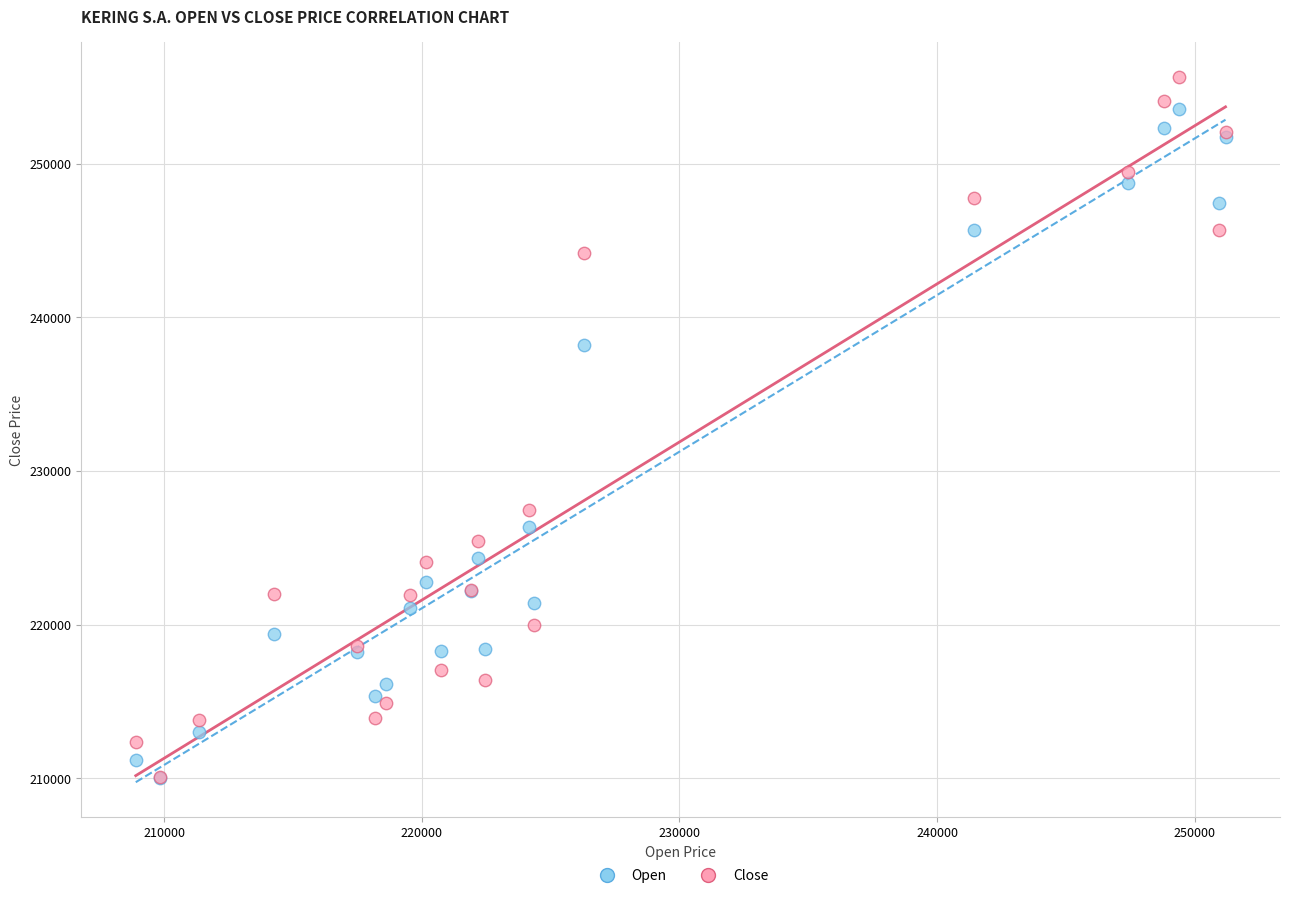

In the Open series, what Y value is closest to 231777?

226382.0